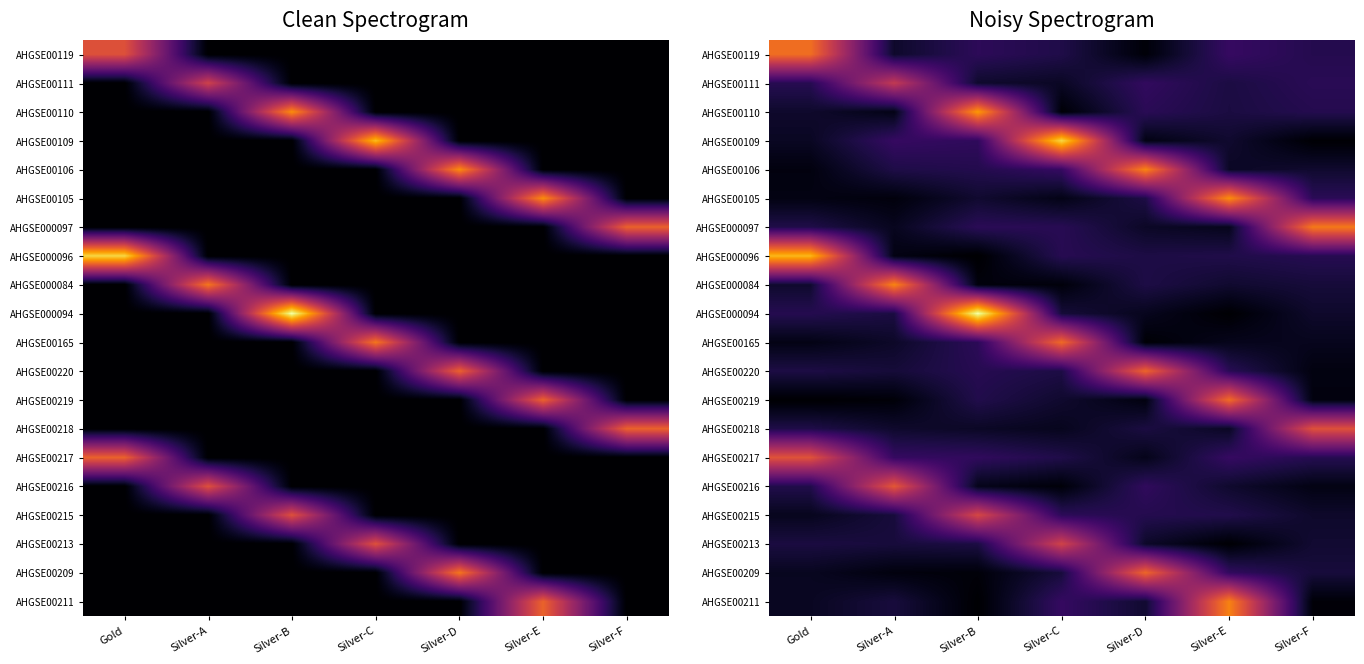

Is the value of AHGSE000084 at Silver-E greater than the value of AHGSE00165 at Silver-D?

Yes